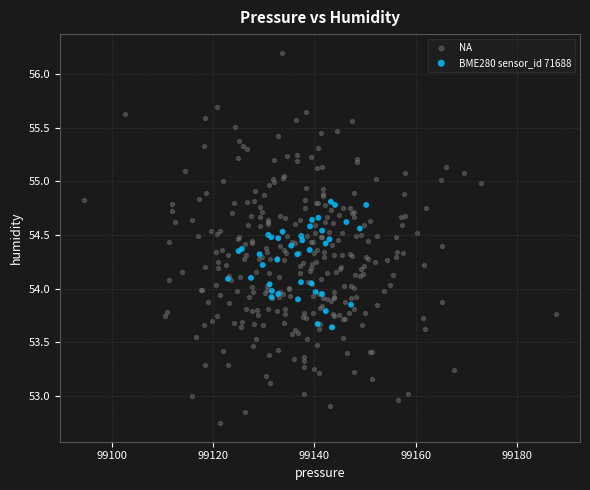

Which series contains the highest Y value?

NA